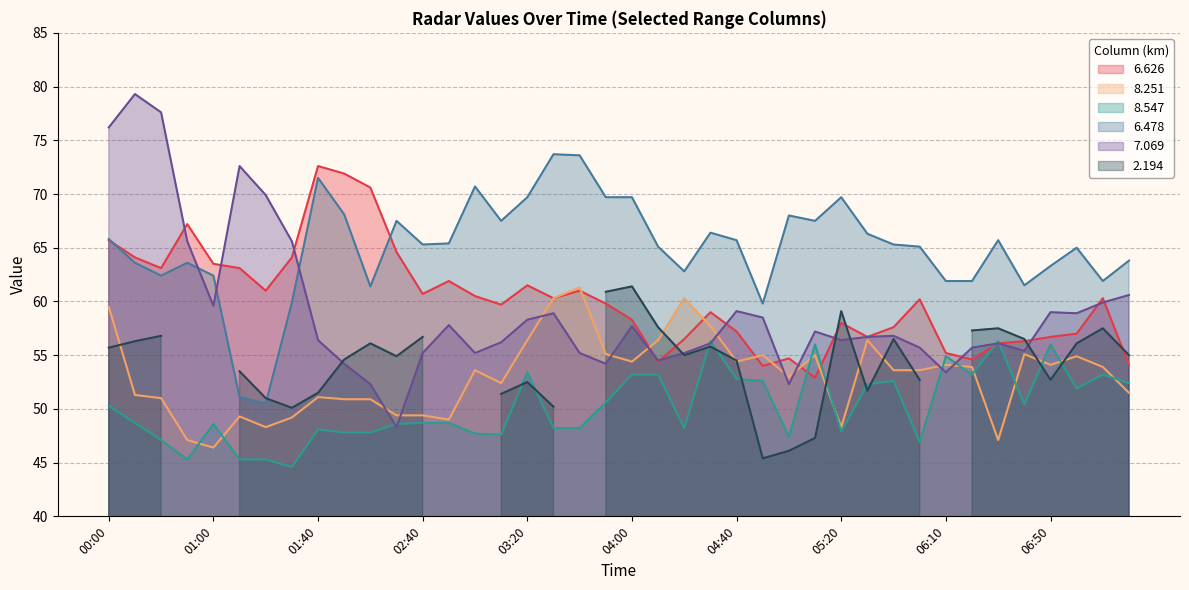

Which category has the highest value across all series?

00:10